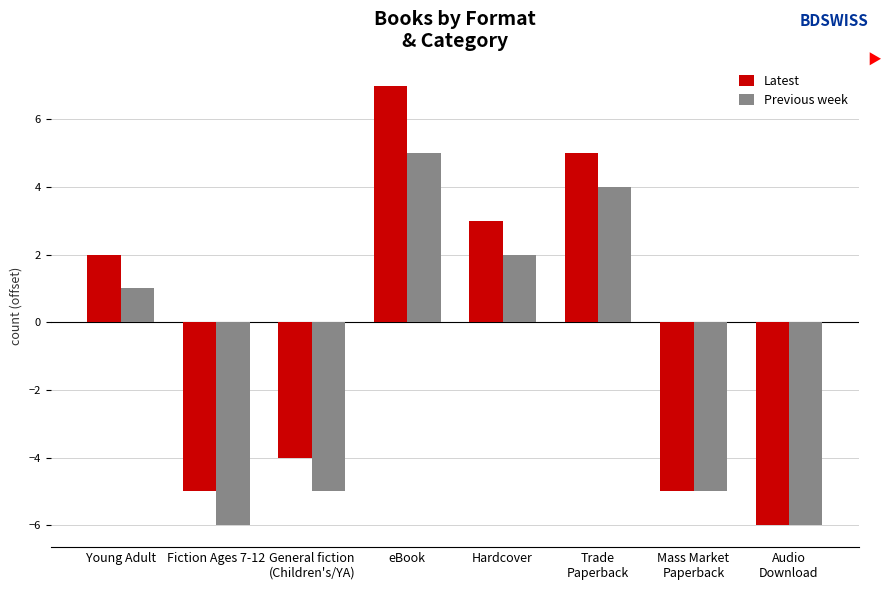

Reading left to right, what are all the values shown in this chart?

Latest: 2	-5	-4	7	3	5	-5	-6
Previous week: 1	-6	-5	5	2	4	-5	-6